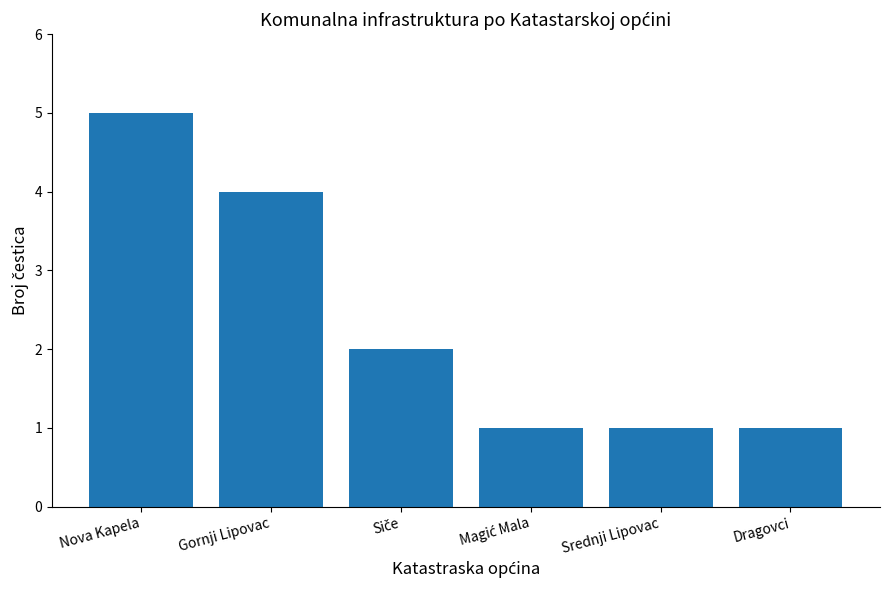

Is it true that the value at Dragovci is 0?

False